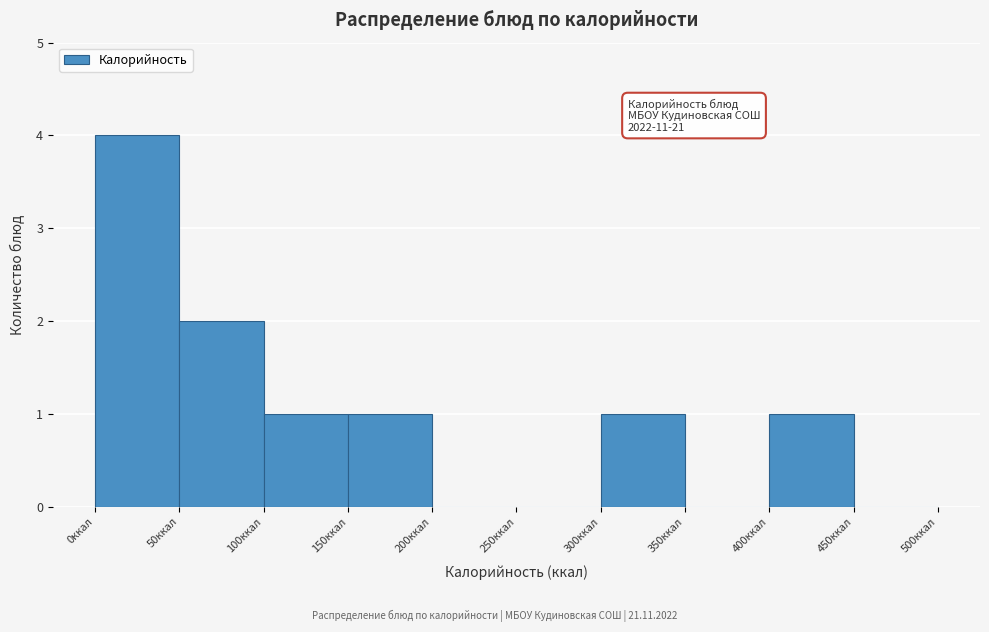

Over which range of the x-axis is the bar tallest?

0 to 50